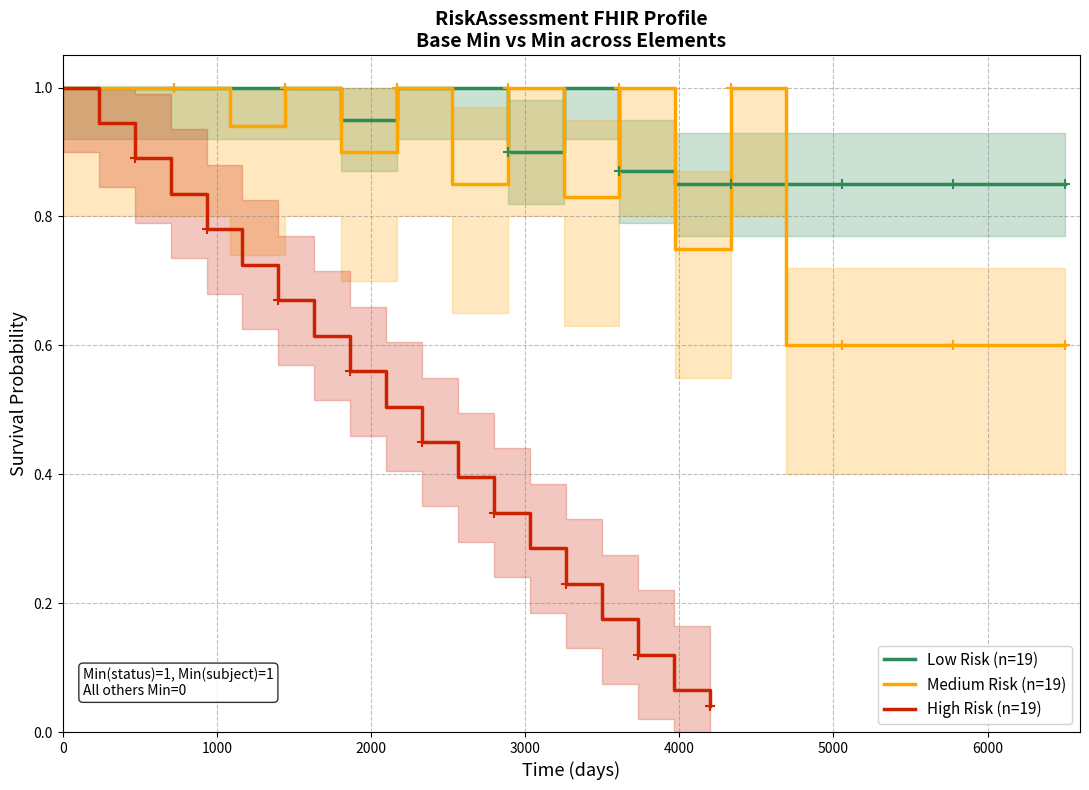

Which series has the largest total across all categories?

Low Risk (n=19)